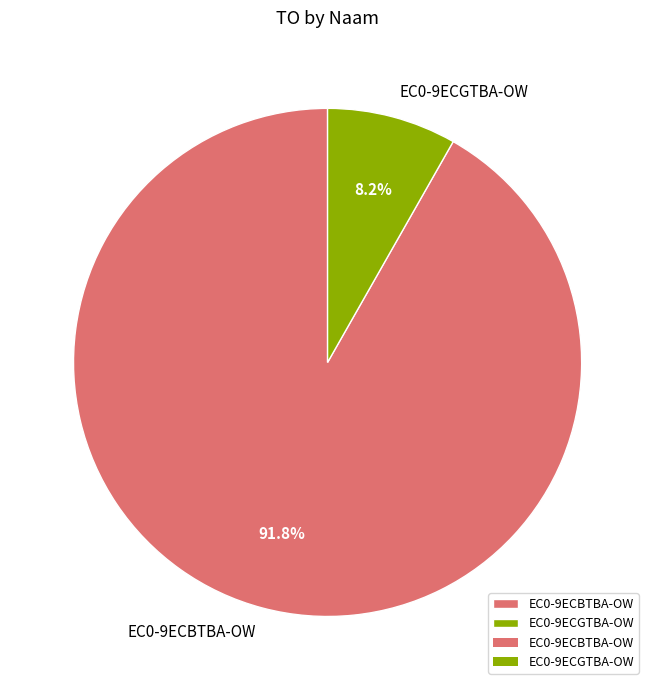

Is there a majority slice in this chart?

Yes